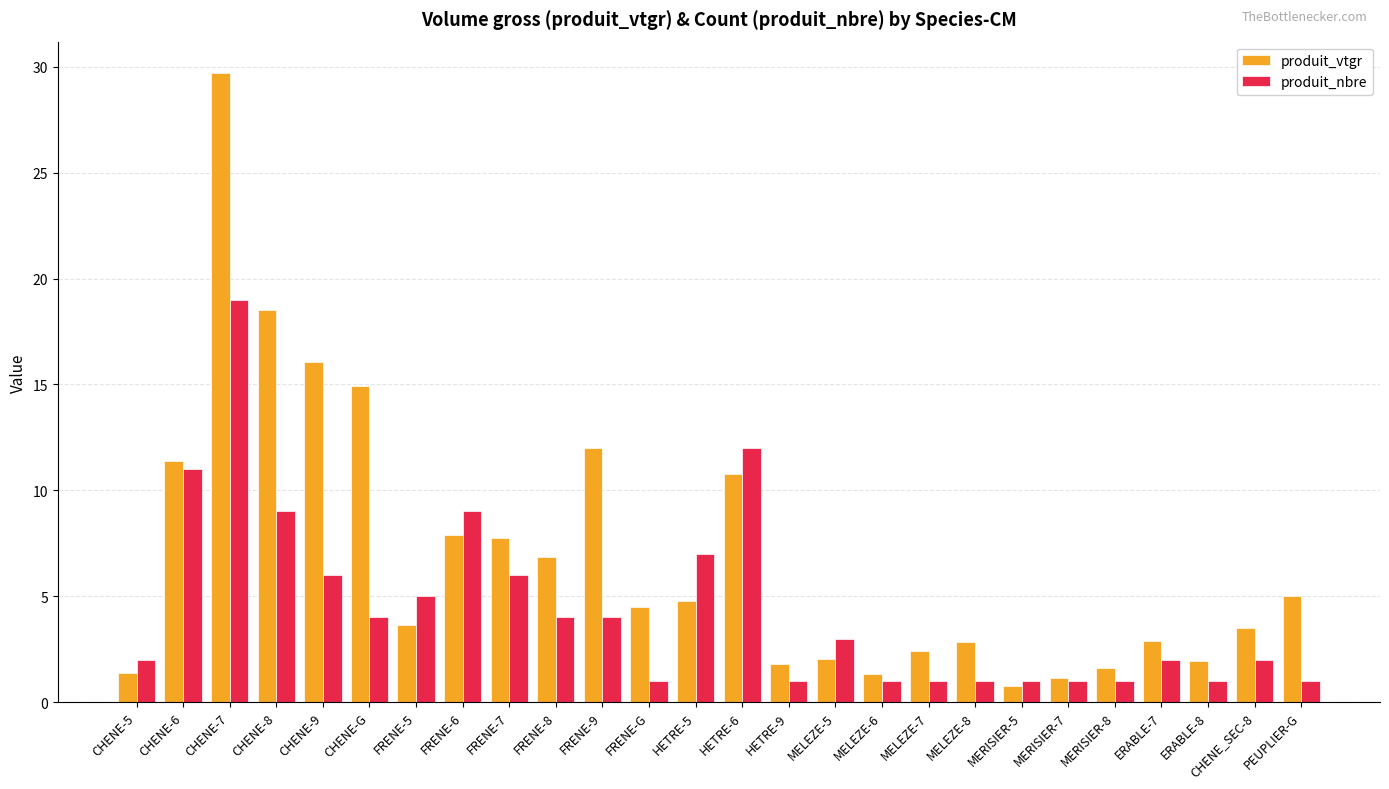

The produit_vtgr series shows 1.1 at MERISIER-7. True or false?

True